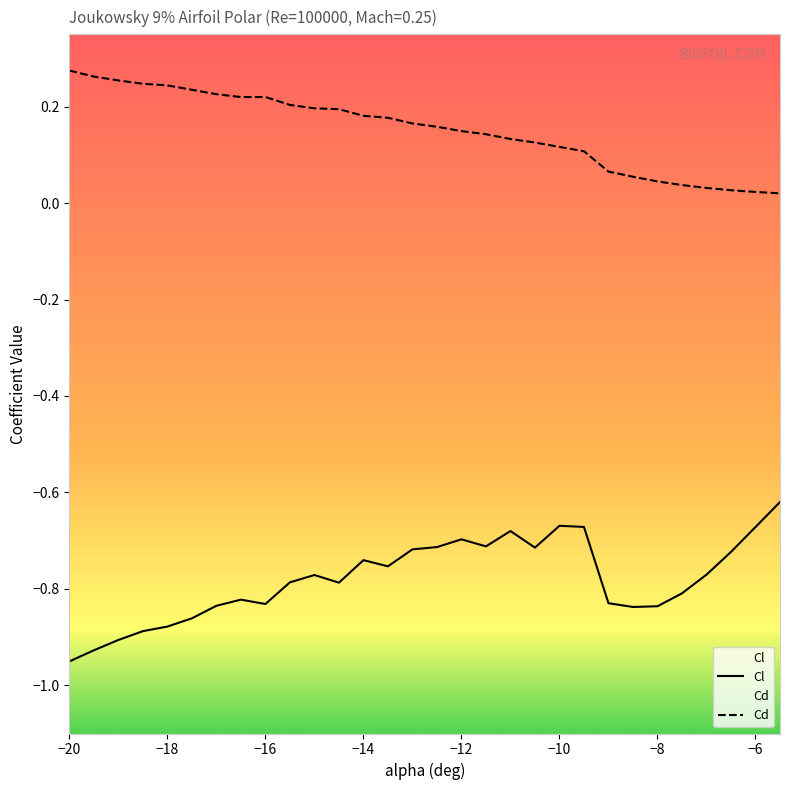

At which category does Cl reach its first local peak?

-16.5